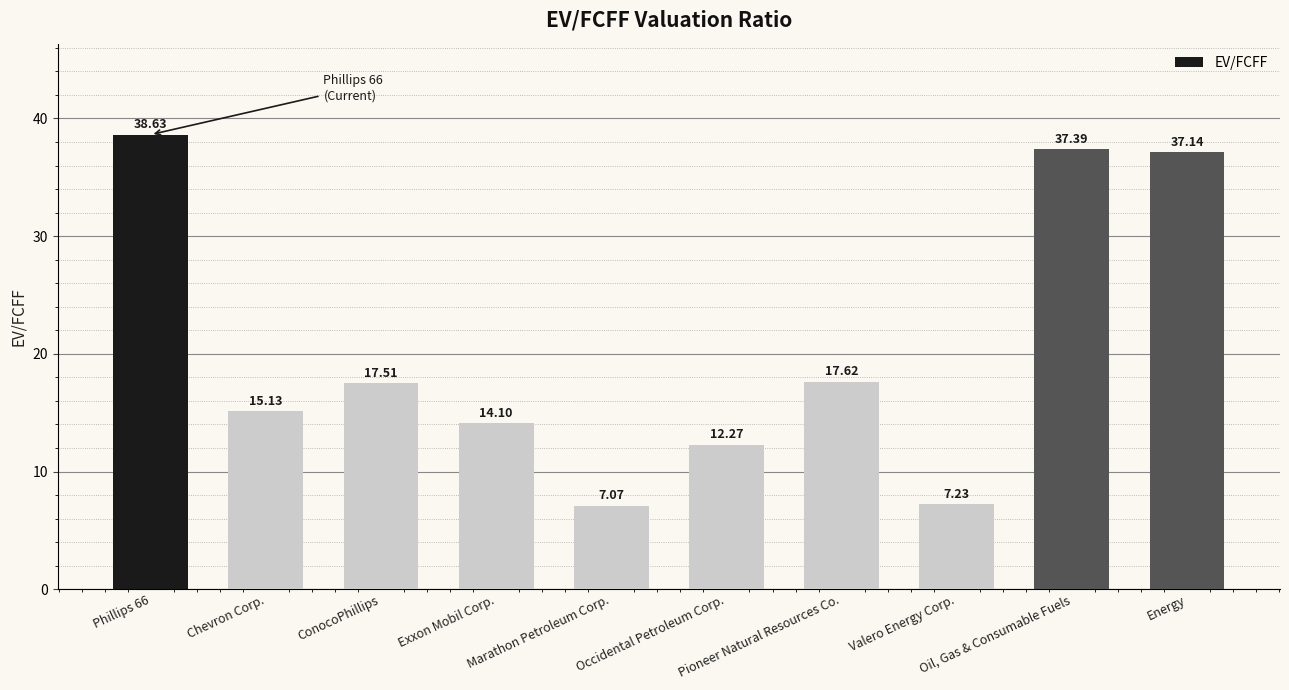

At which category does the chart reach its minimum across all series?

Marathon Petroleum Corp.